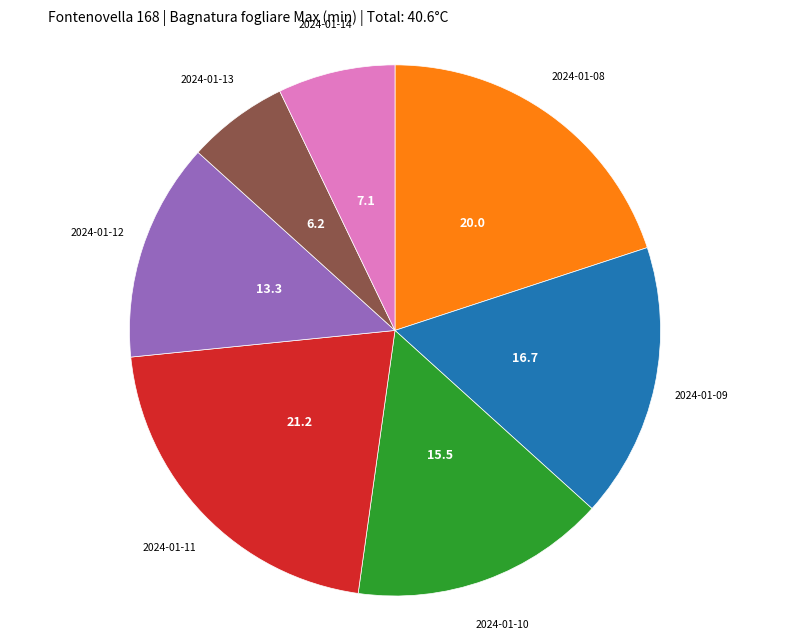

Does any single category account for the majority?

No